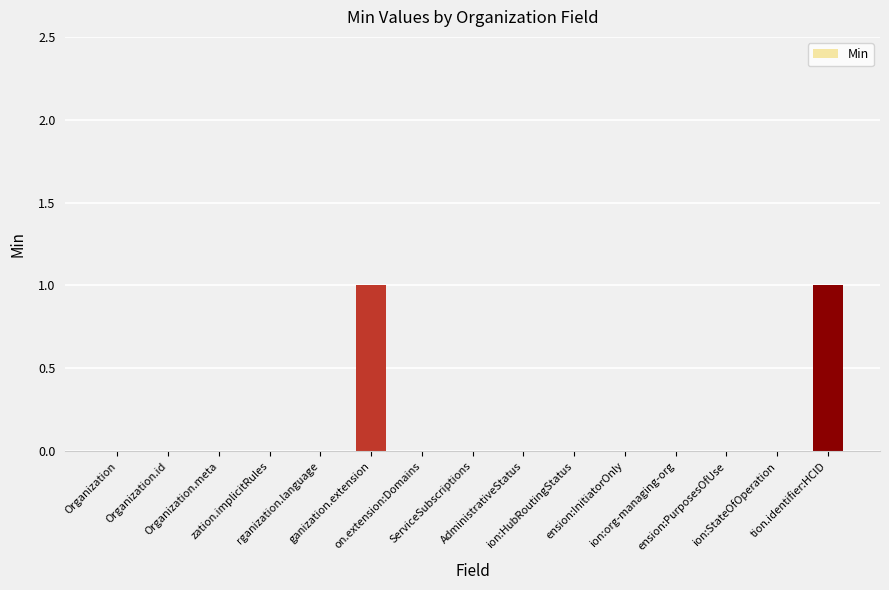

Reading left to right, list all the values displayed in this chart.

Organization=0	Organization.id=0	Organization.meta=0	zation.implicitRules=0	rganization.language=0	ganization.extension=1	on.extension:Domains=0	ServiceSubscriptions=0	AdministrativeStatus=0	ion:HubRoutingStatus=0	ension:InitiatorOnly=0	ion:org-managing-org=0	ension:PurposesOfUse=0	ion:StateOfOperation=0	tion.identifier:HCID=1